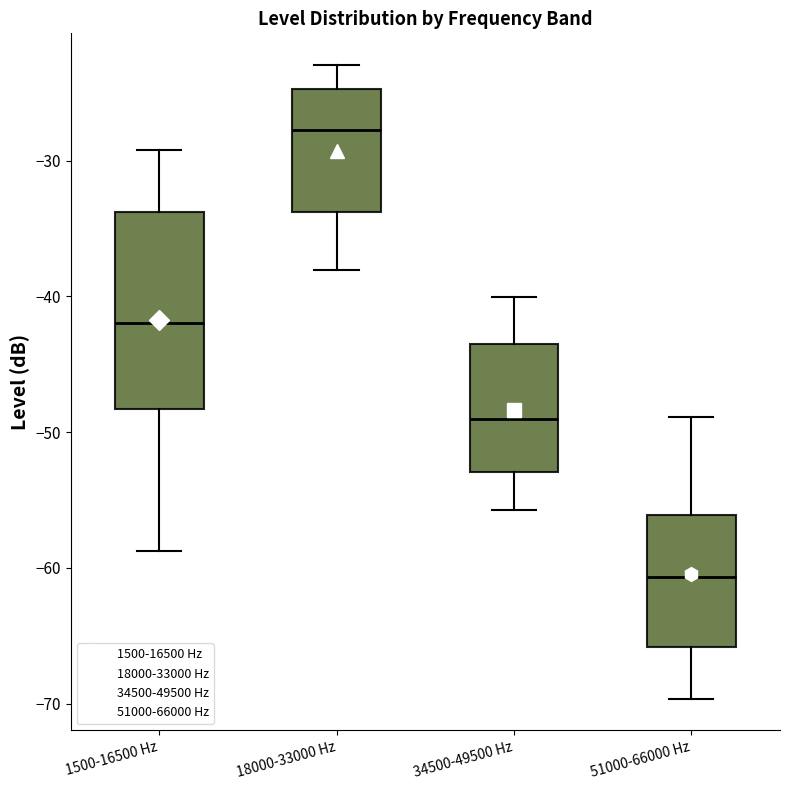

Which box has the lowest median line?

51000-66000 Hz